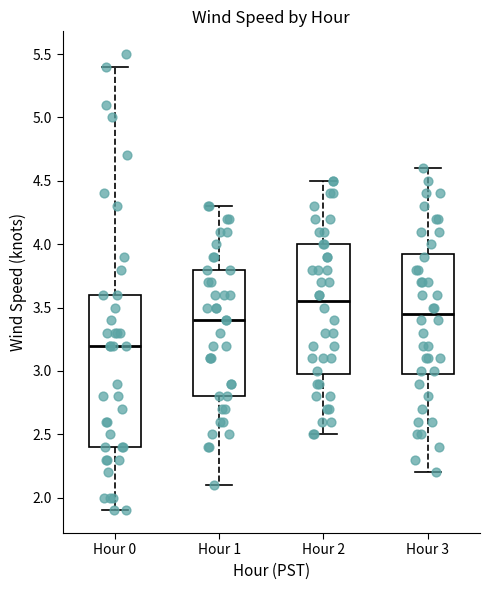

Which box's median line is the highest?

Hour 2